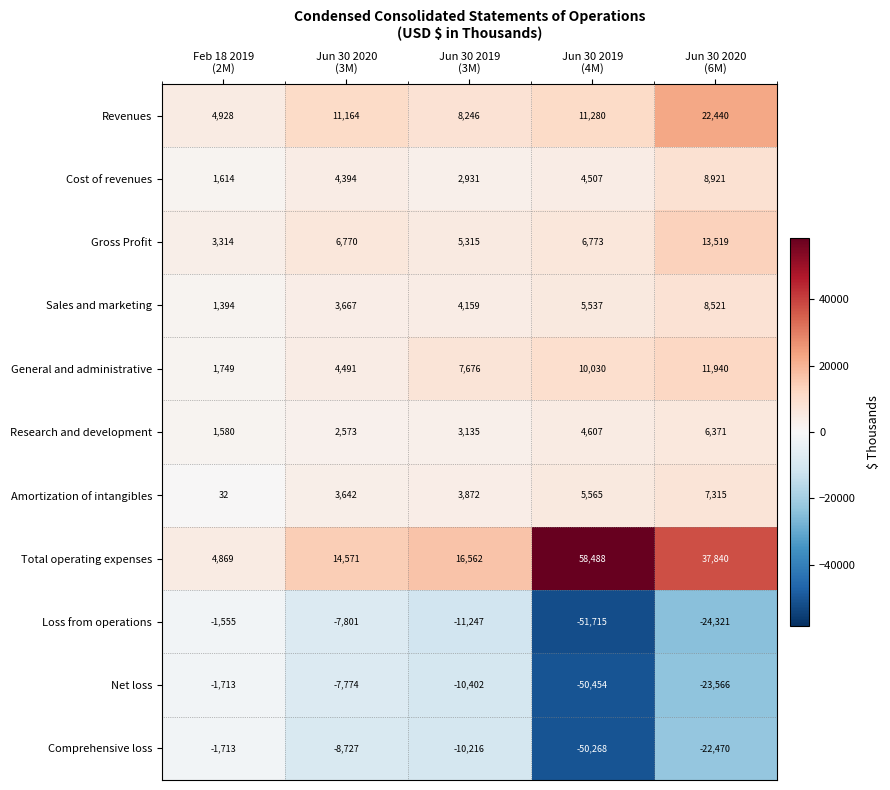

What is the average value of the Total operating expenses series?

26466